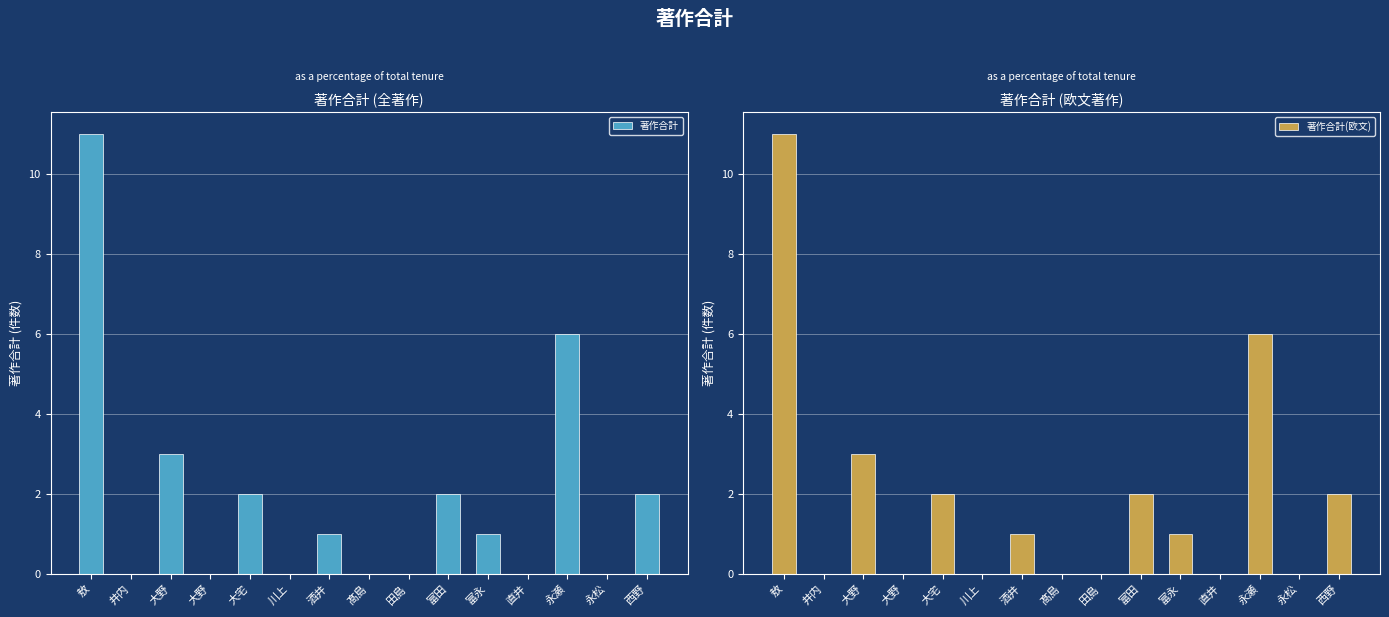

List the series in order of their peak value, highest first.

著作合計, 著作合計(欧文)